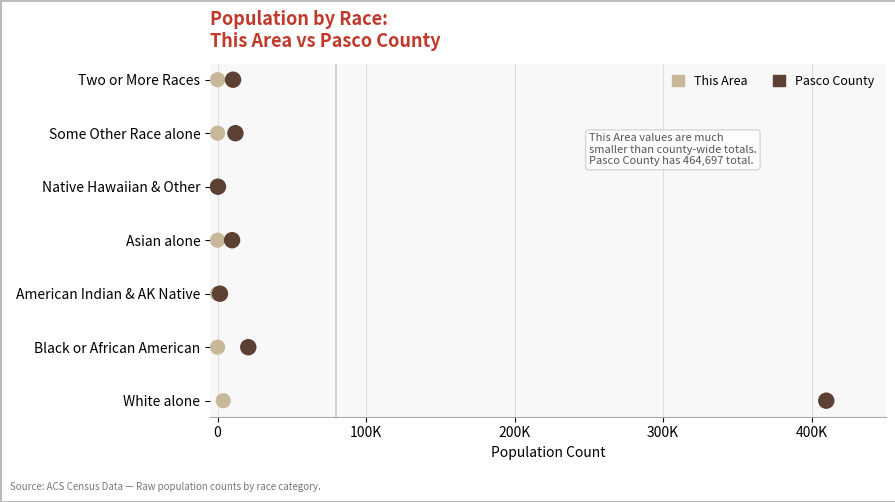

What are all the series names shown in the legend?

This Area, Pasco County